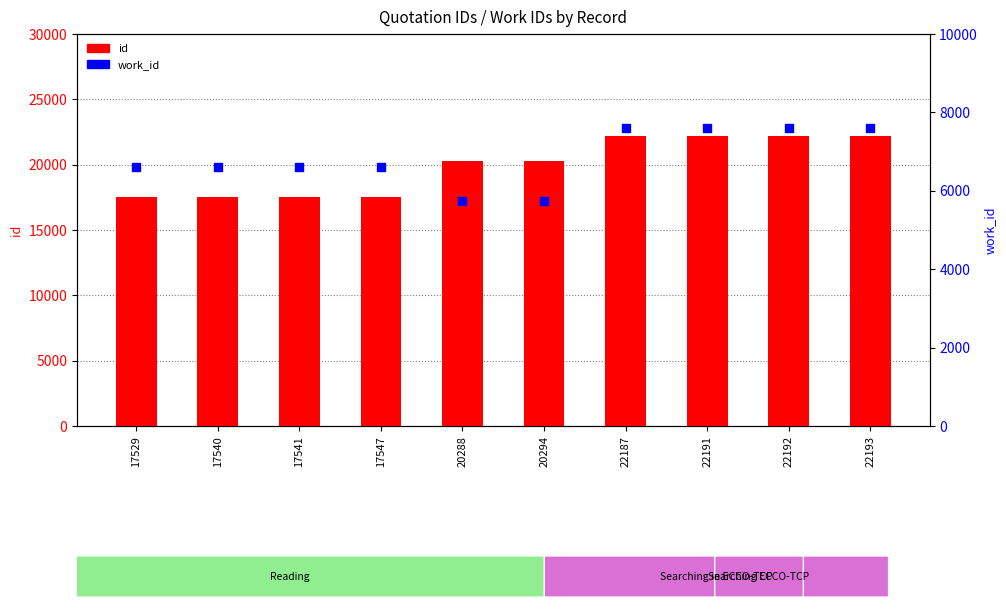

What is the total value across all series at 17540?

24151